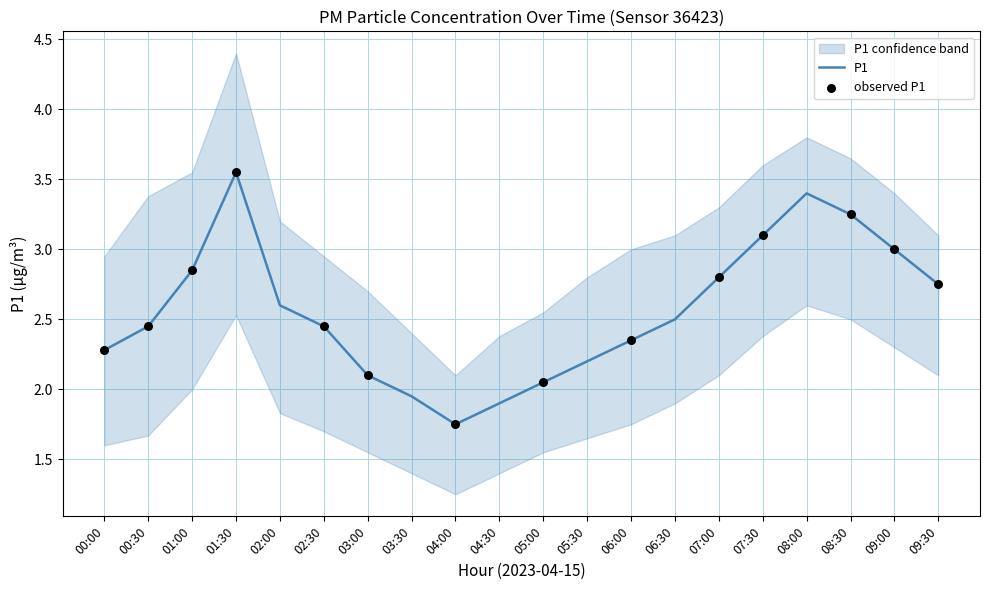

Approximately how many times larger is the value at 00:30 compared to 09:00?

0.8